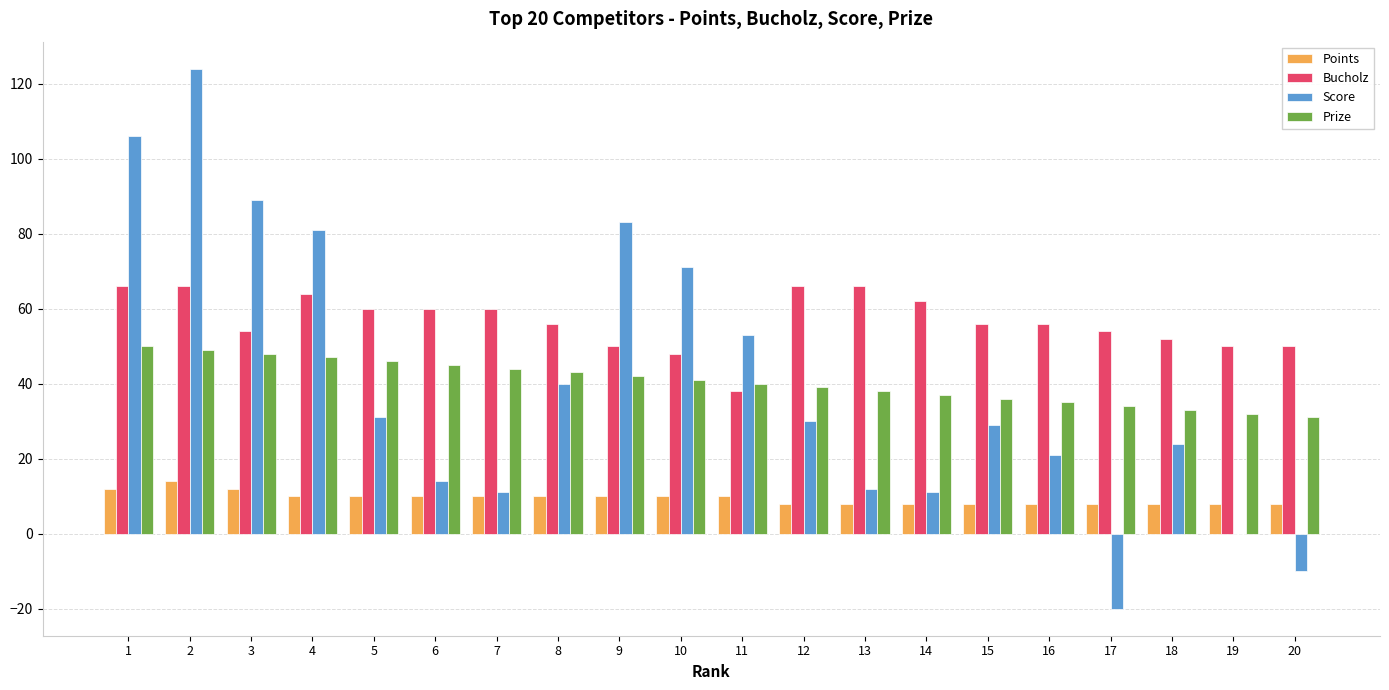

Between 4 and 13, which series saw the biggest shift?

Score